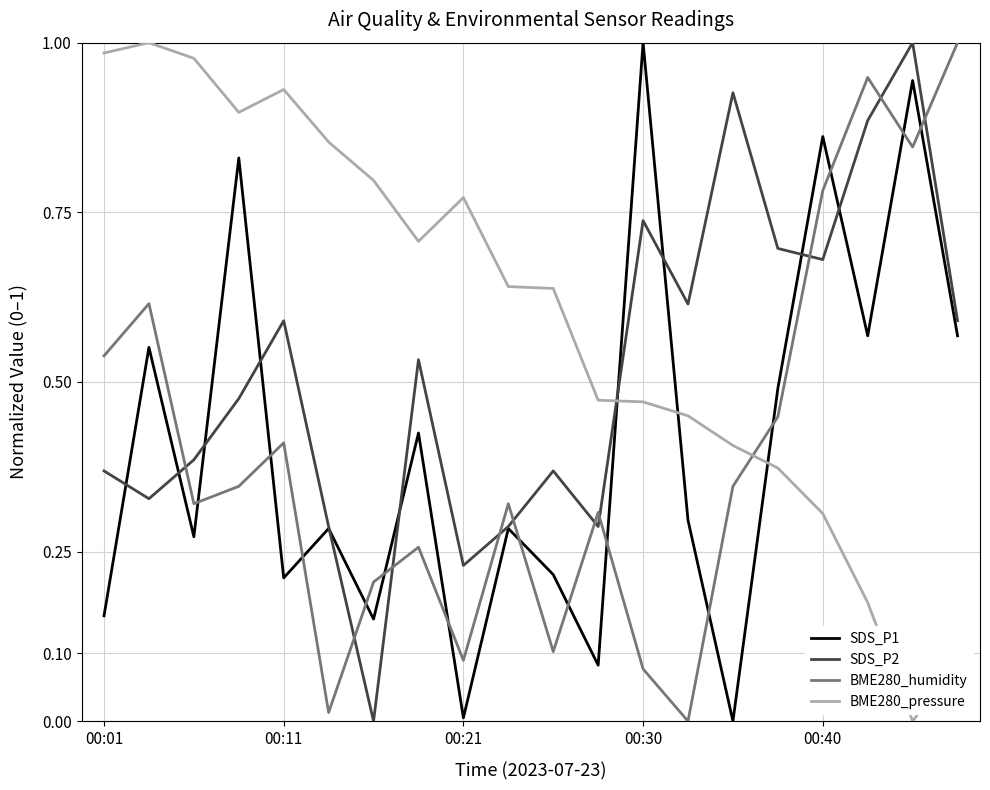

Which series has the largest total across all categories?

BME280_pressure